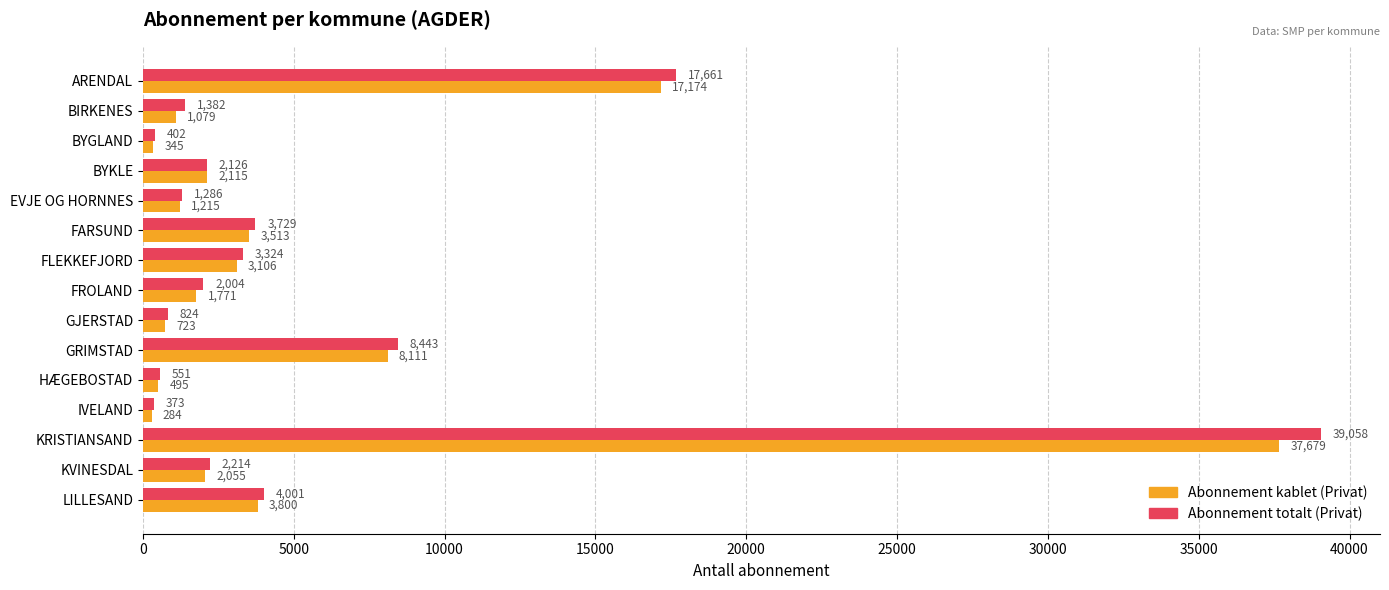

What is the maximum value for Abonnement kablet (Privat)?

37679